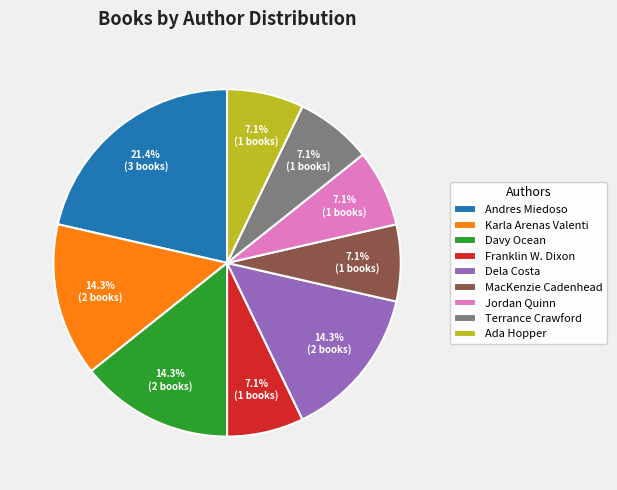

Is Karla Arenas Valenti the majority of the pie?

No